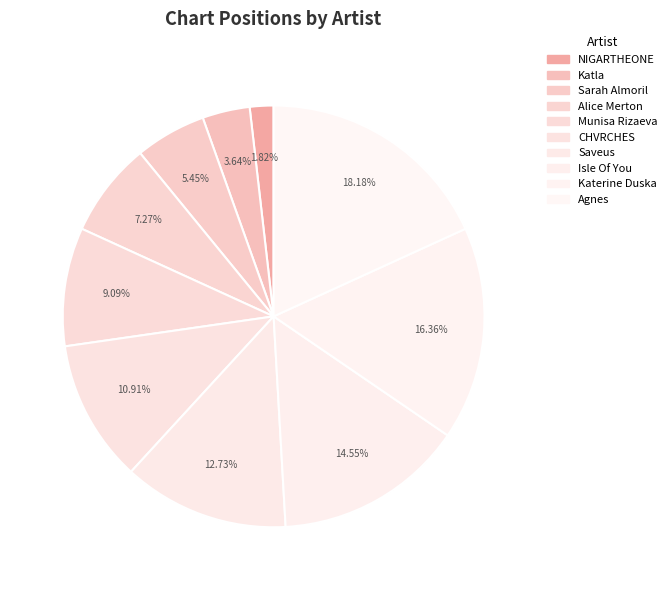

Between NIGARTHEONE and Katerine Duska, which is larger?

Katerine Duska